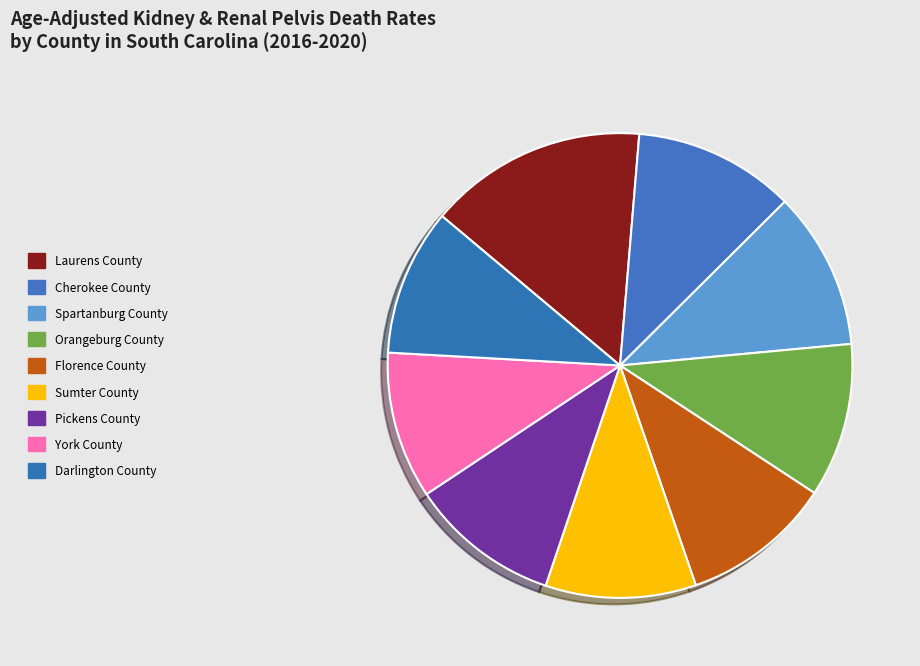

What percentage do York County and Orangeburg County together represent?

20.9%